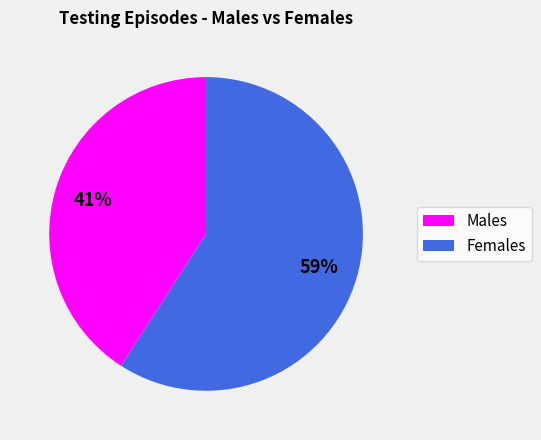

Does any single category account for the majority?

Yes